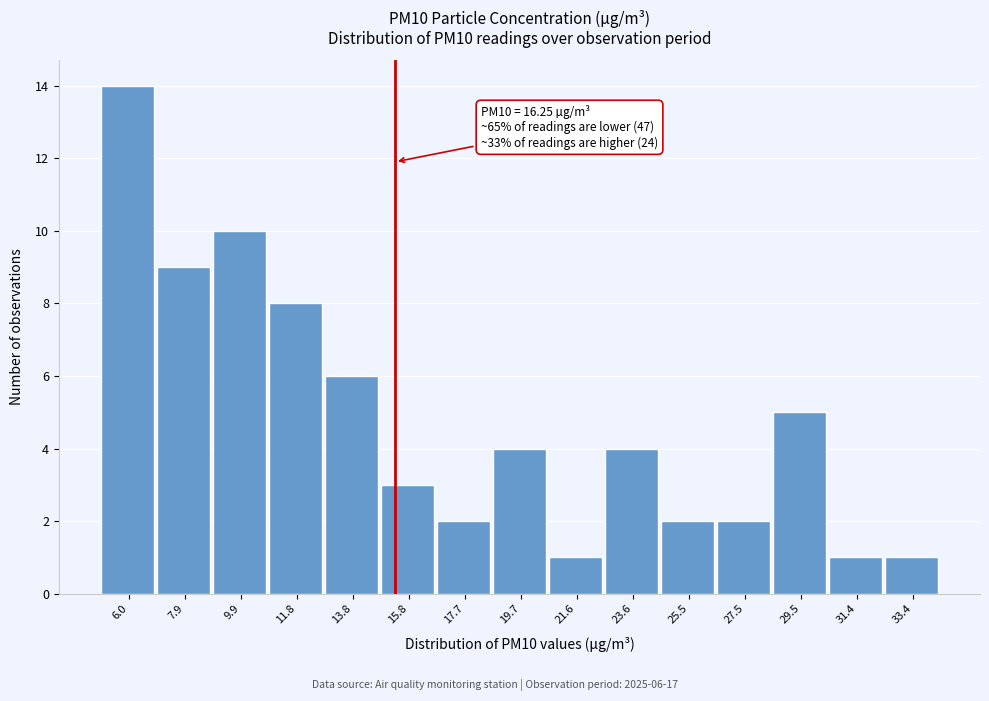

Reading left to right, extract all data points from this chart.

14	9	10	8	6	3	2	4	1	4	2	2	5	1	1